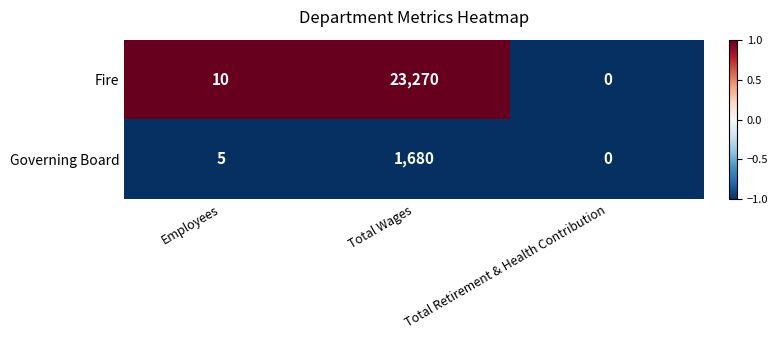

Which category has the highest value across all series?

Total Wages